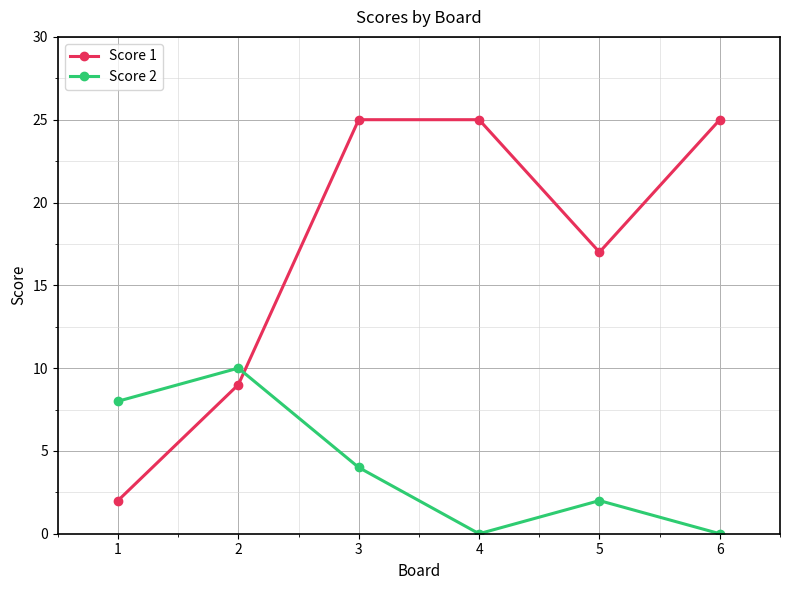

What is the difference between the highest and lowest values at 2?

1